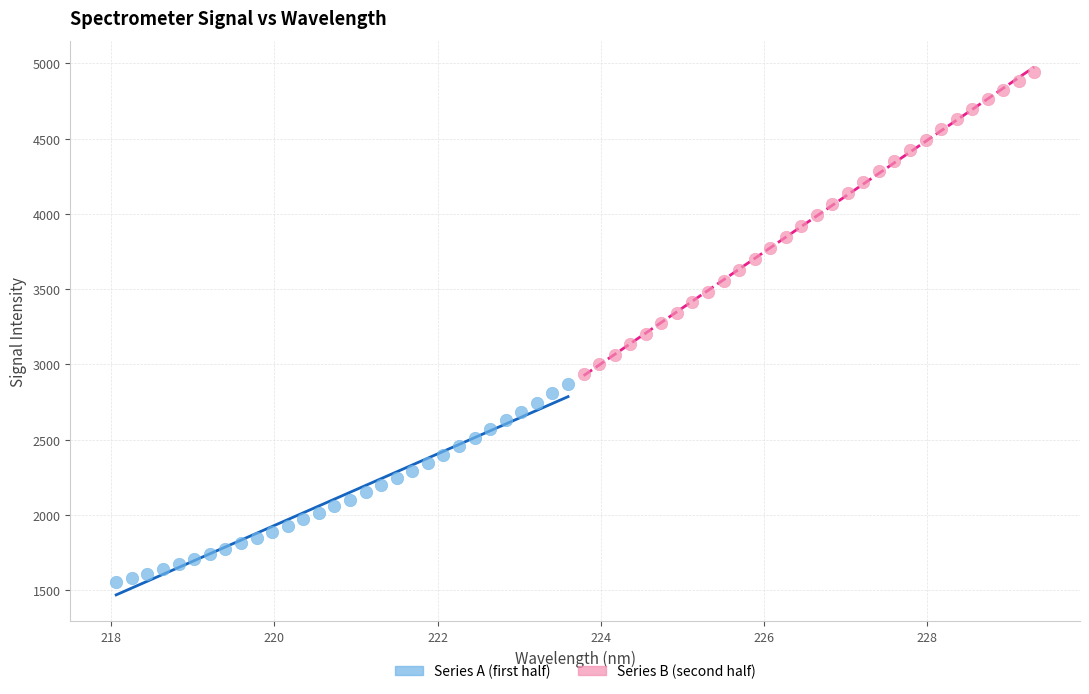

Which series has the widest spread of Y values?

Series B (second half)